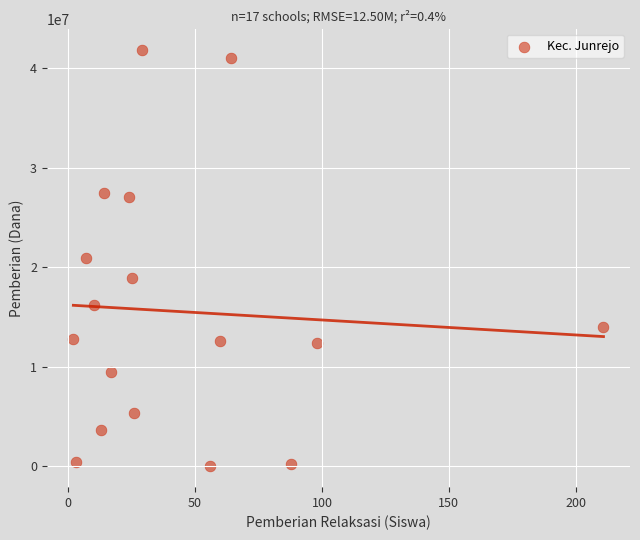

What is the range of X values (max minus min)?

209